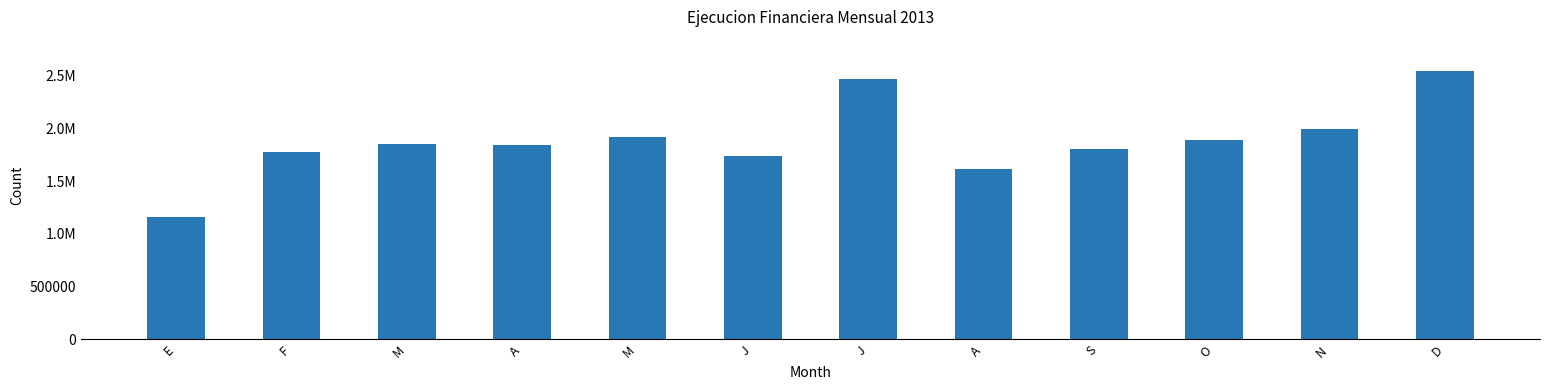

Does the chart contain any negative values?

No